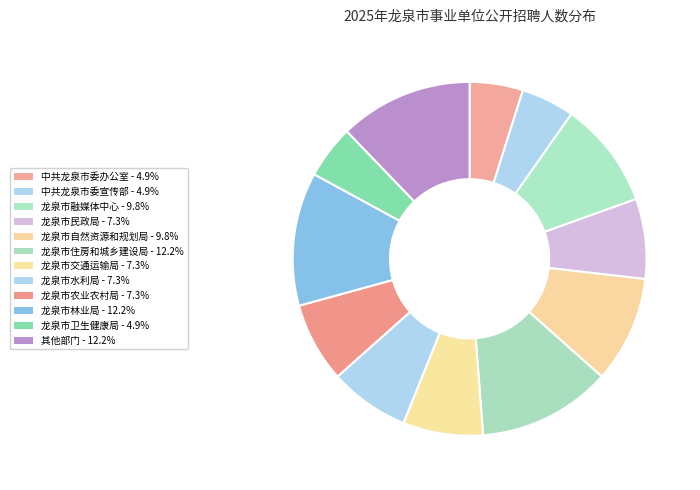

Is there any slice that represents more than half of the pie?

No